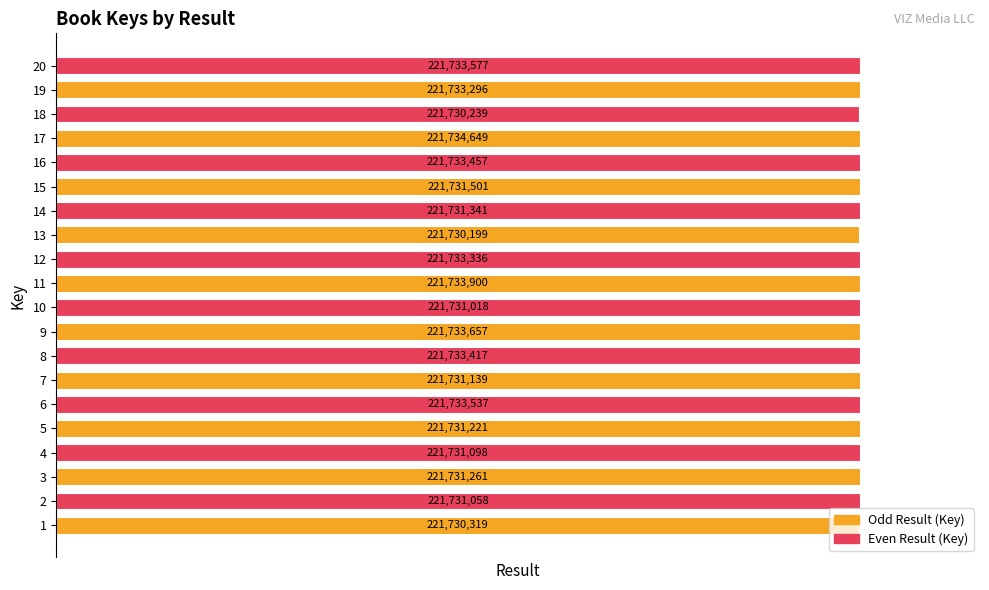

How many bars are there in total?

20